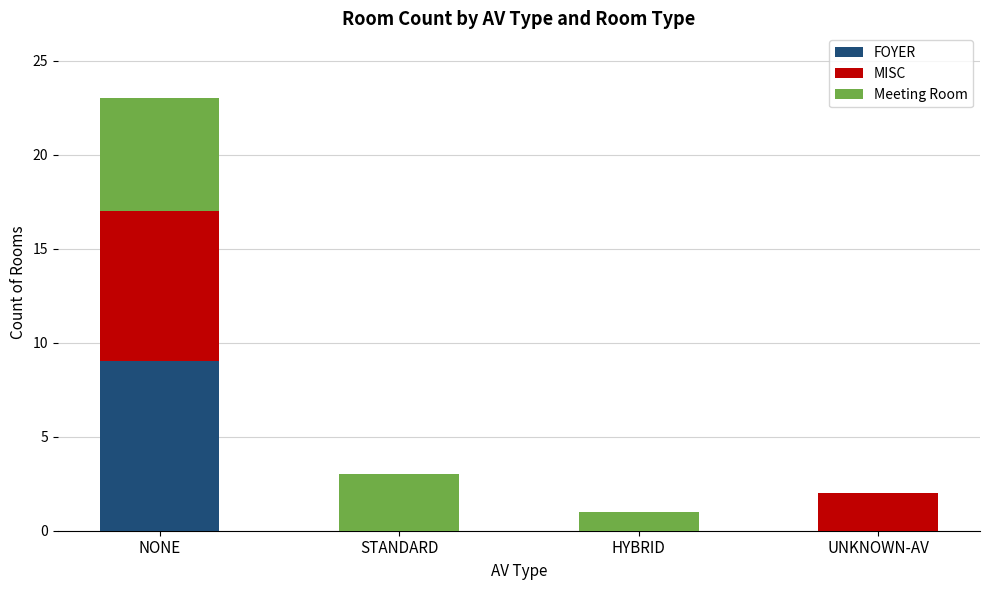

What value does the FOYER series have at NONE?

9